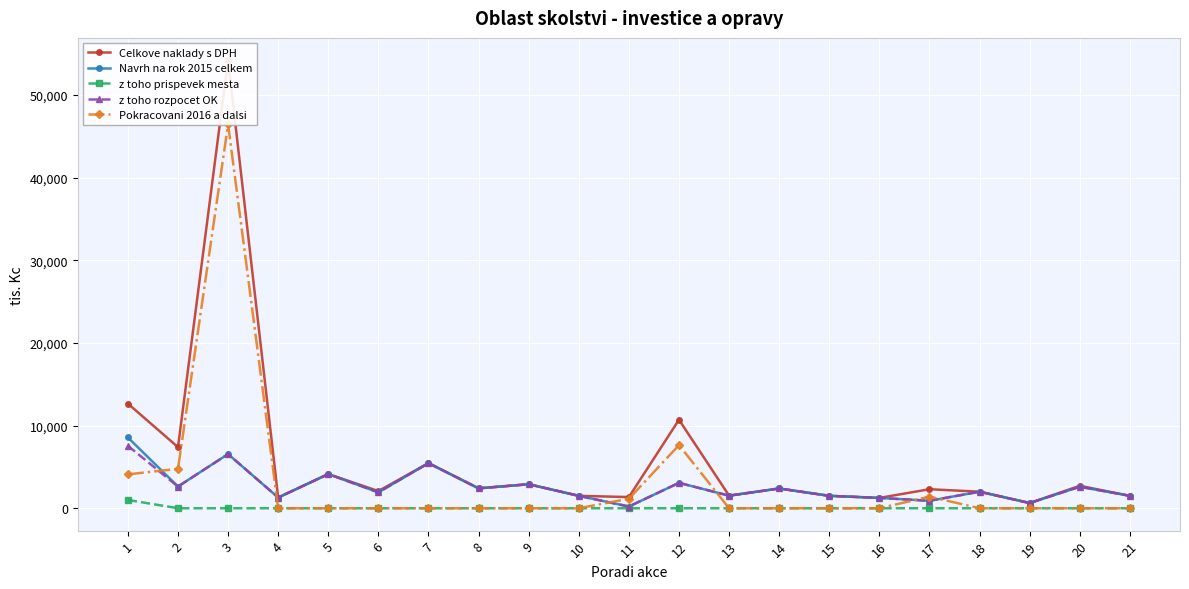

True or false: Navrh na rok 2015 celkem has more than 0 points higher than both neighbors.

True